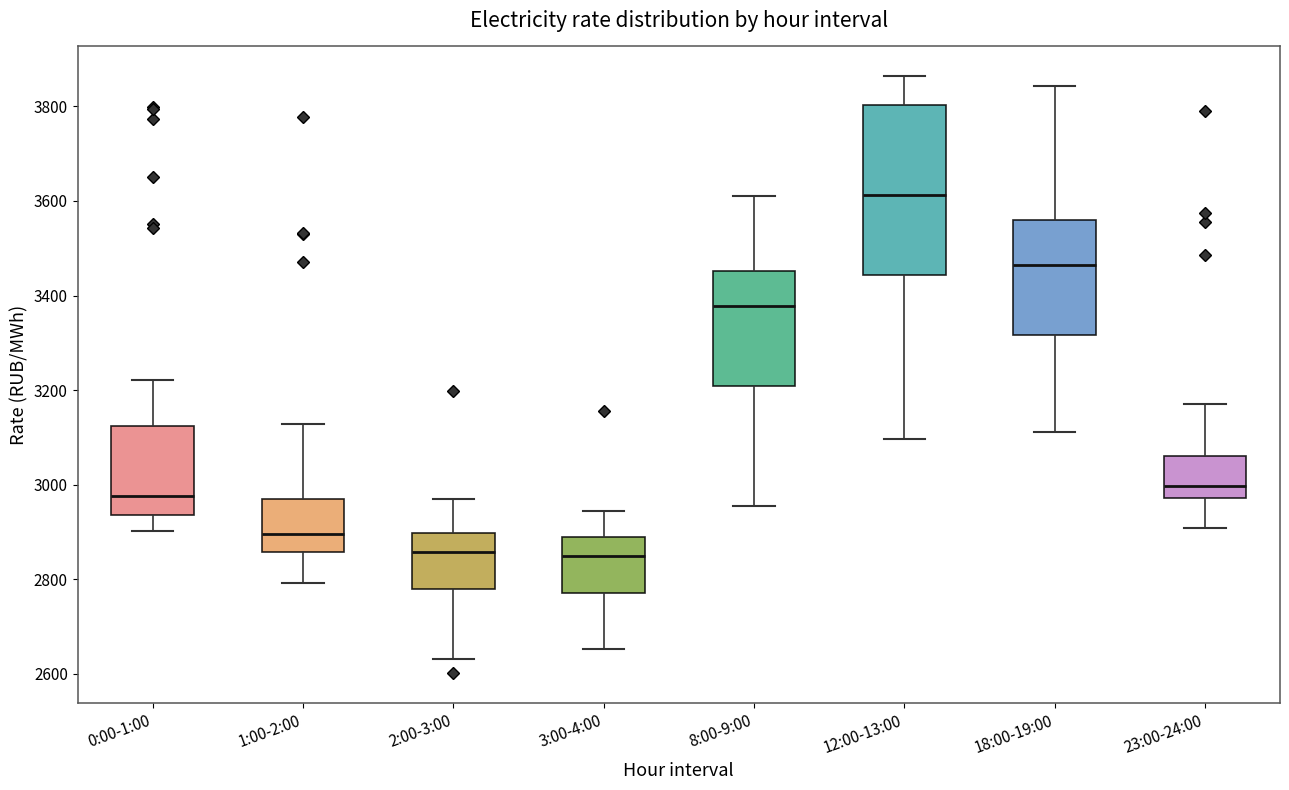

Where is the upper edge of the box for 18:00-19:00 on the y-axis? The values are not printed on the chart, so give them approximately, as read against the axis.

3560